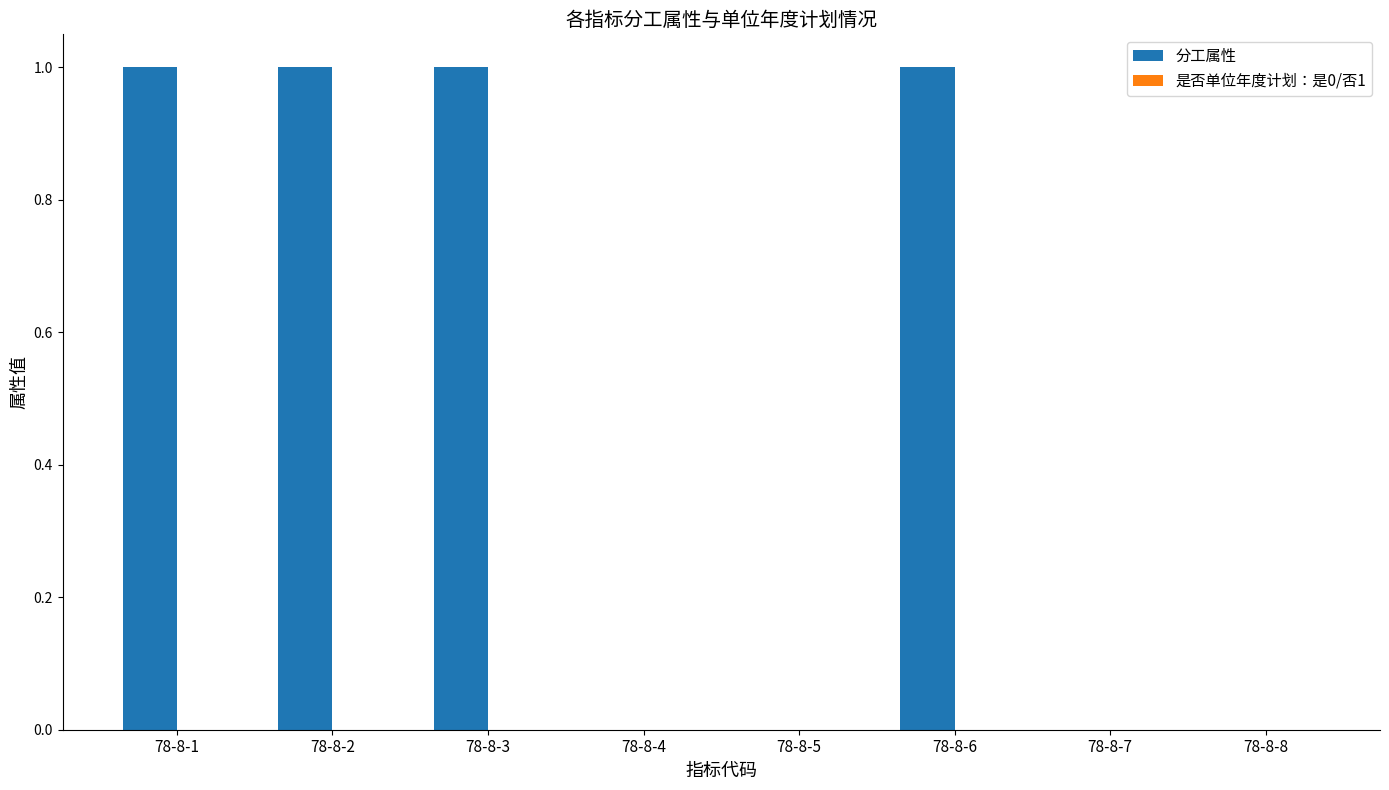

The chart shows a value of -1 at 78-8-4. True or false?

False